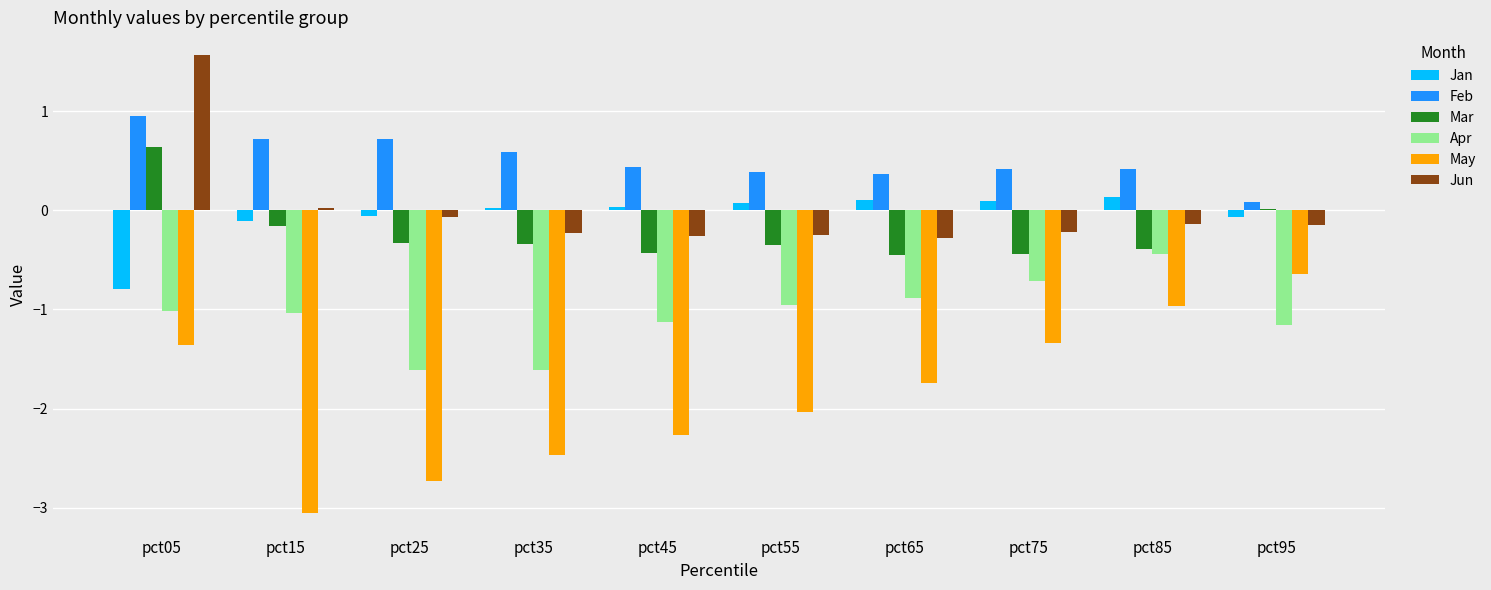

What is the sum of all May values?

-18.6